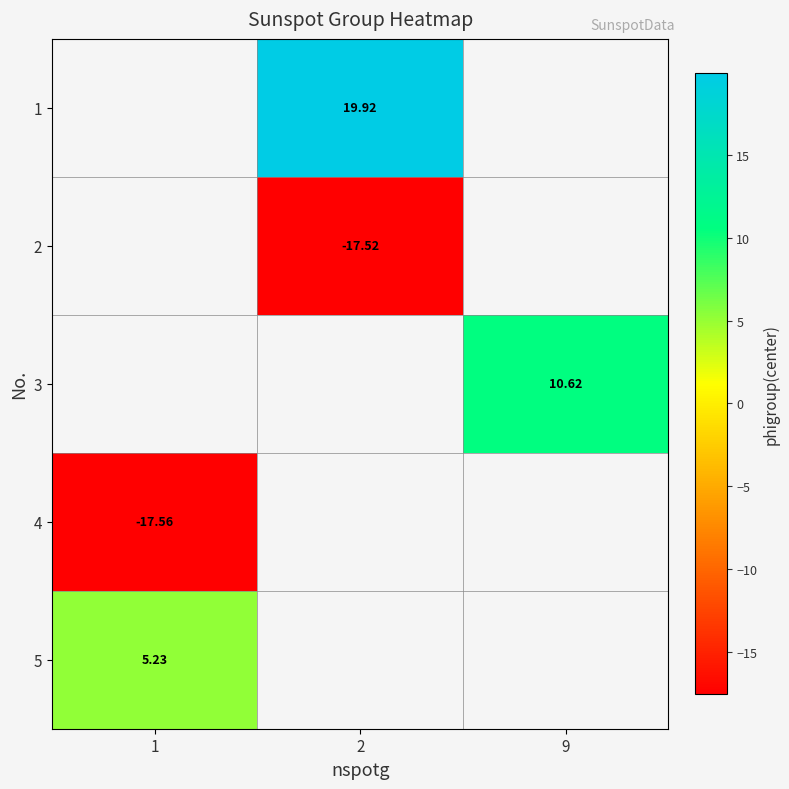

How many categories are shown in the chart?

3